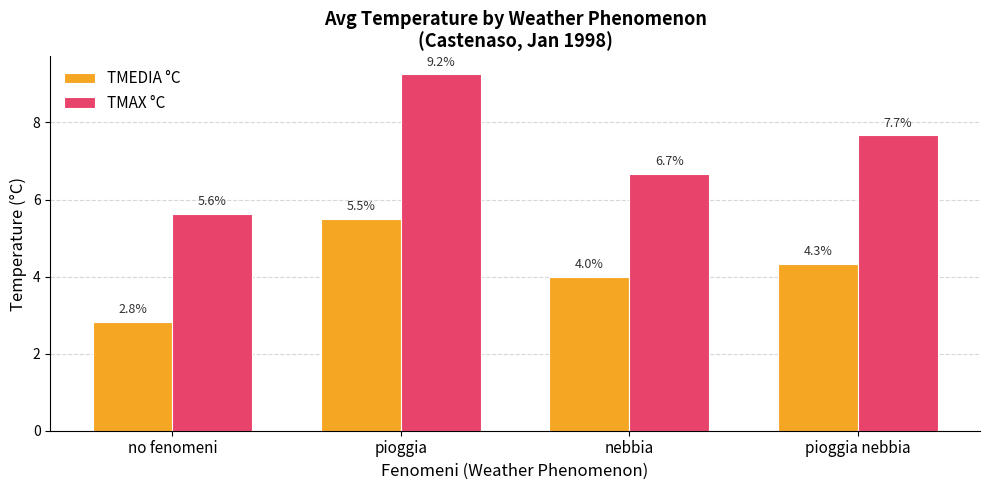

How many bars are there in each group?

2